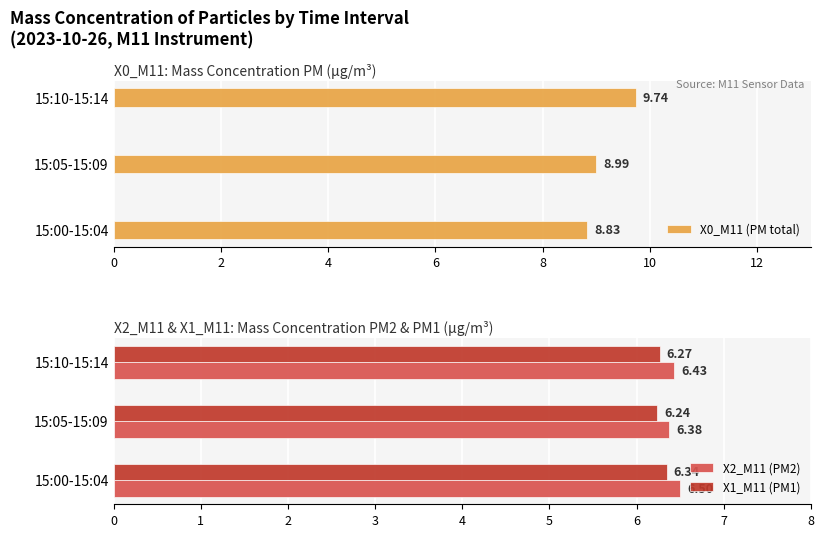

Are the bars horizontal?

Yes